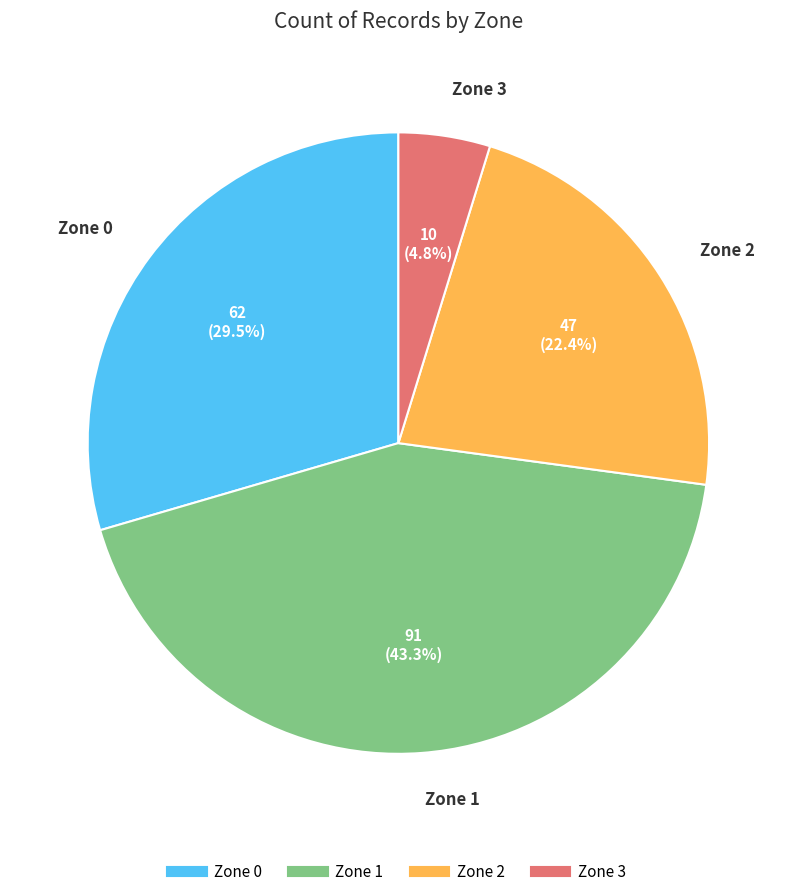

What is the largest slice in the pie chart?

Zone 1